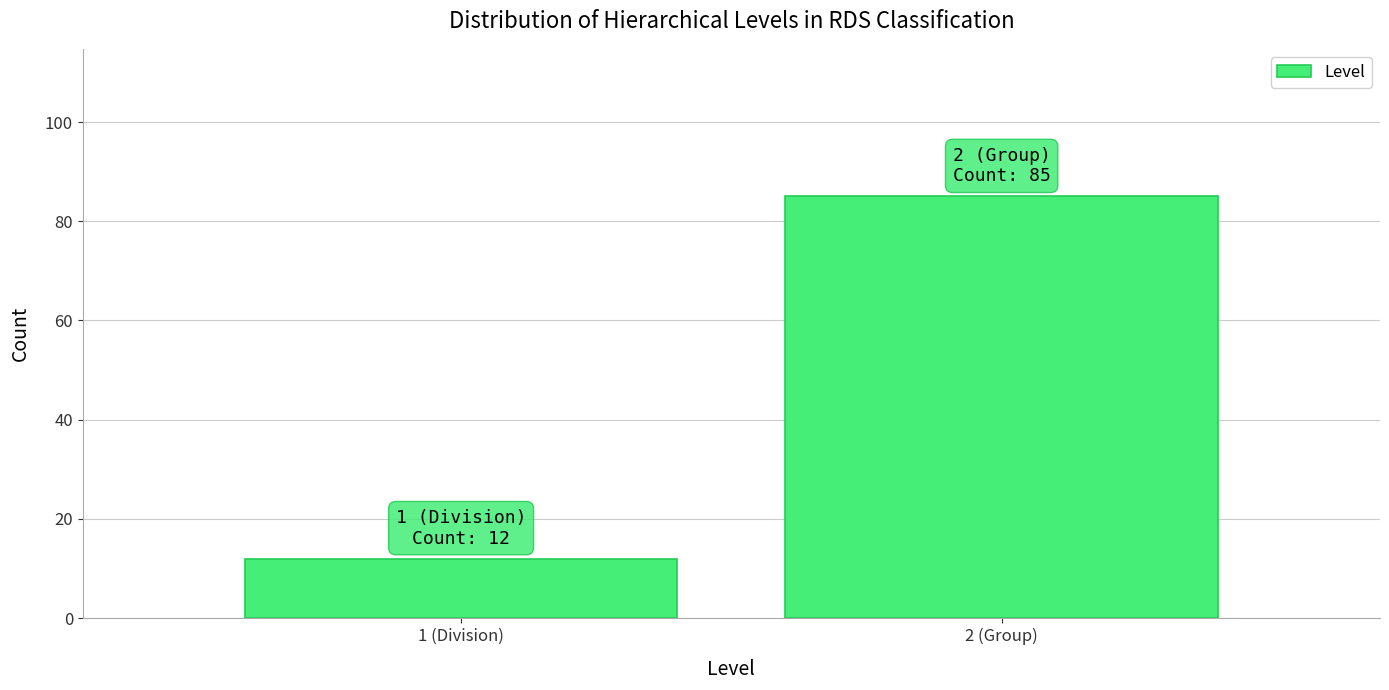

Reading left to right, what are all the values shown in this chart?

12	85